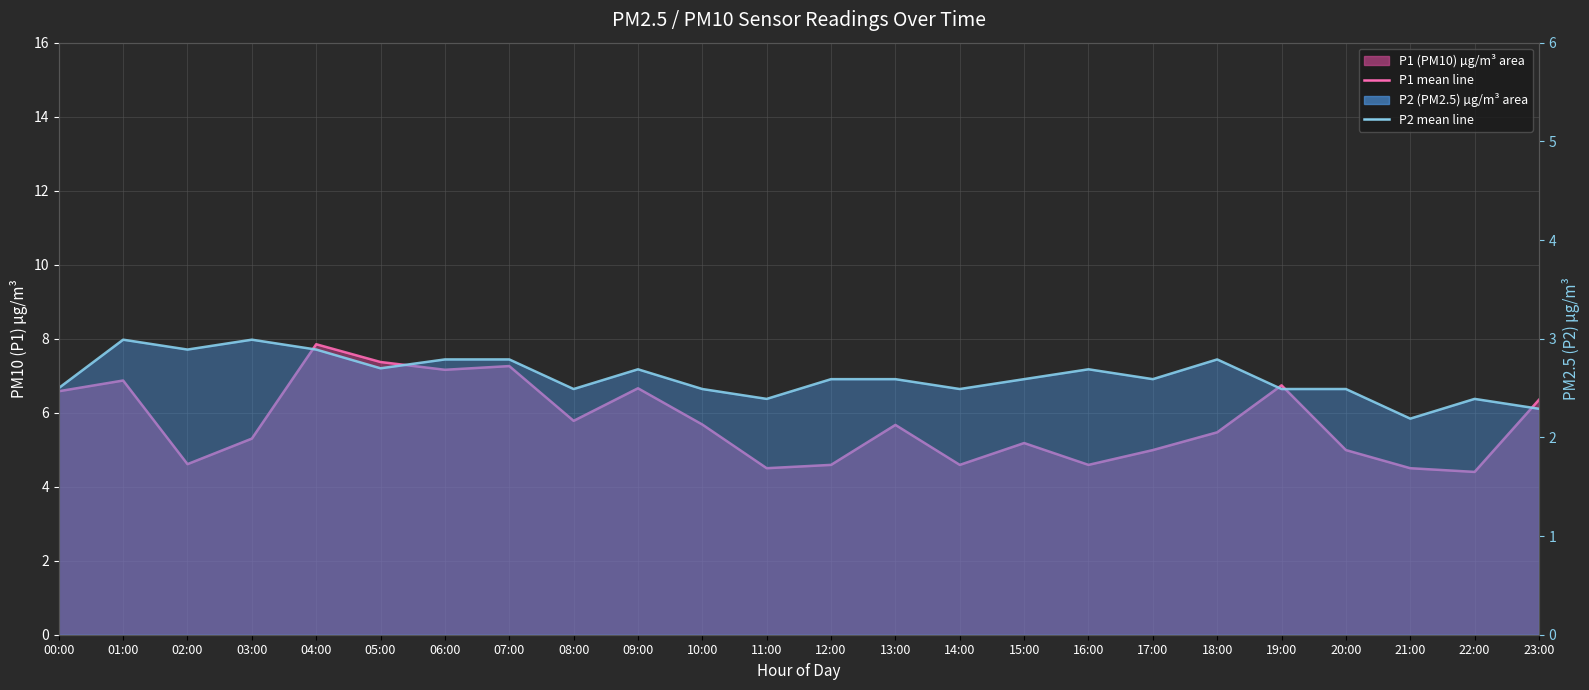

What is the spread (max minus min) of values at 22:00?

2.0